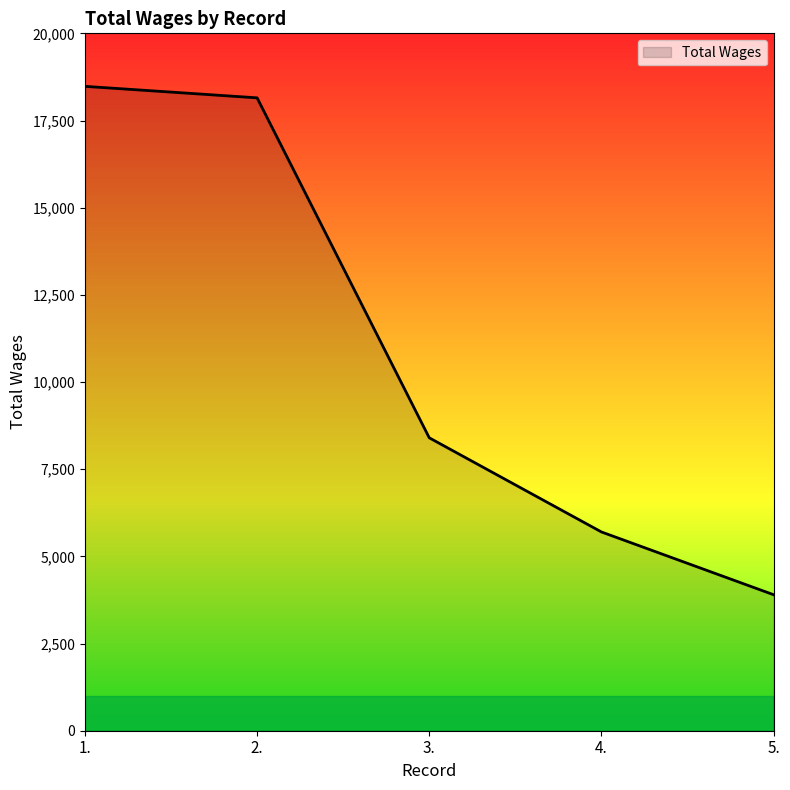

What is the difference between the maximum and second lowest values?

12780